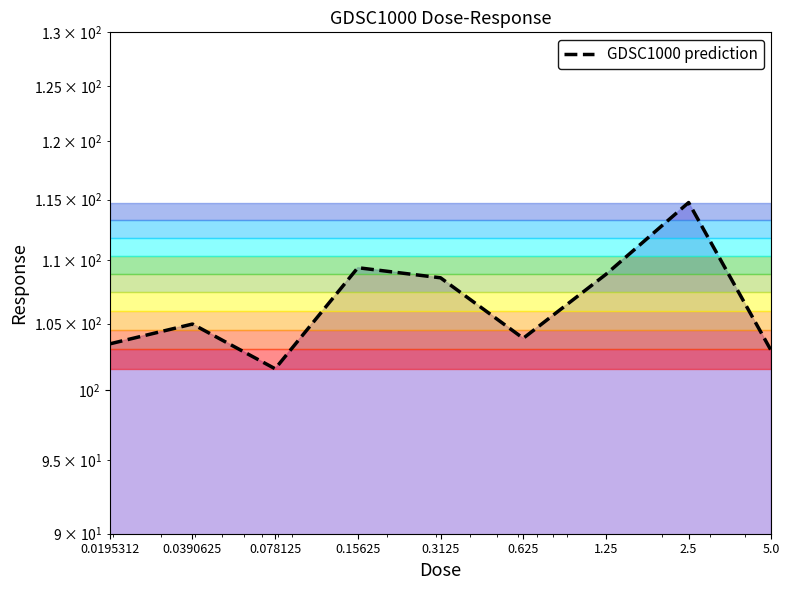

Which has a higher value, 0.0195312 or 0.0390625?

0.0390625